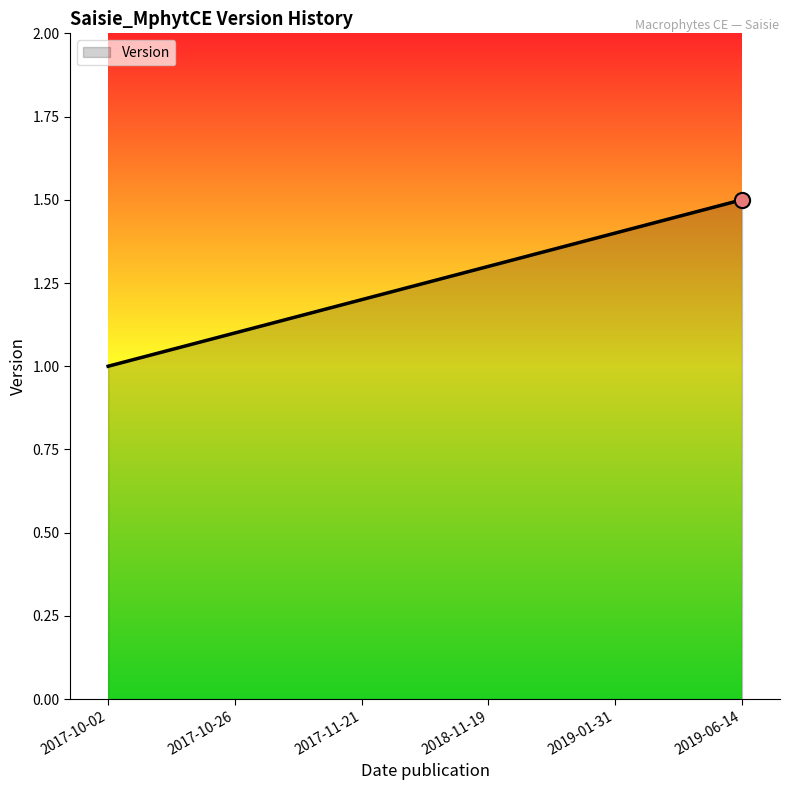

Approximately how many times larger is the value at 2018-11-19 compared to 2017-10-02?

1.3